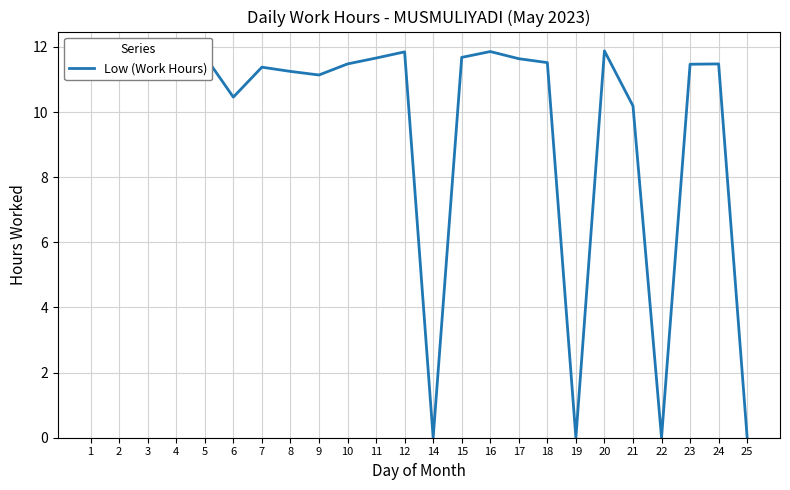

What is the difference between the maximum and minimum values?

11.9